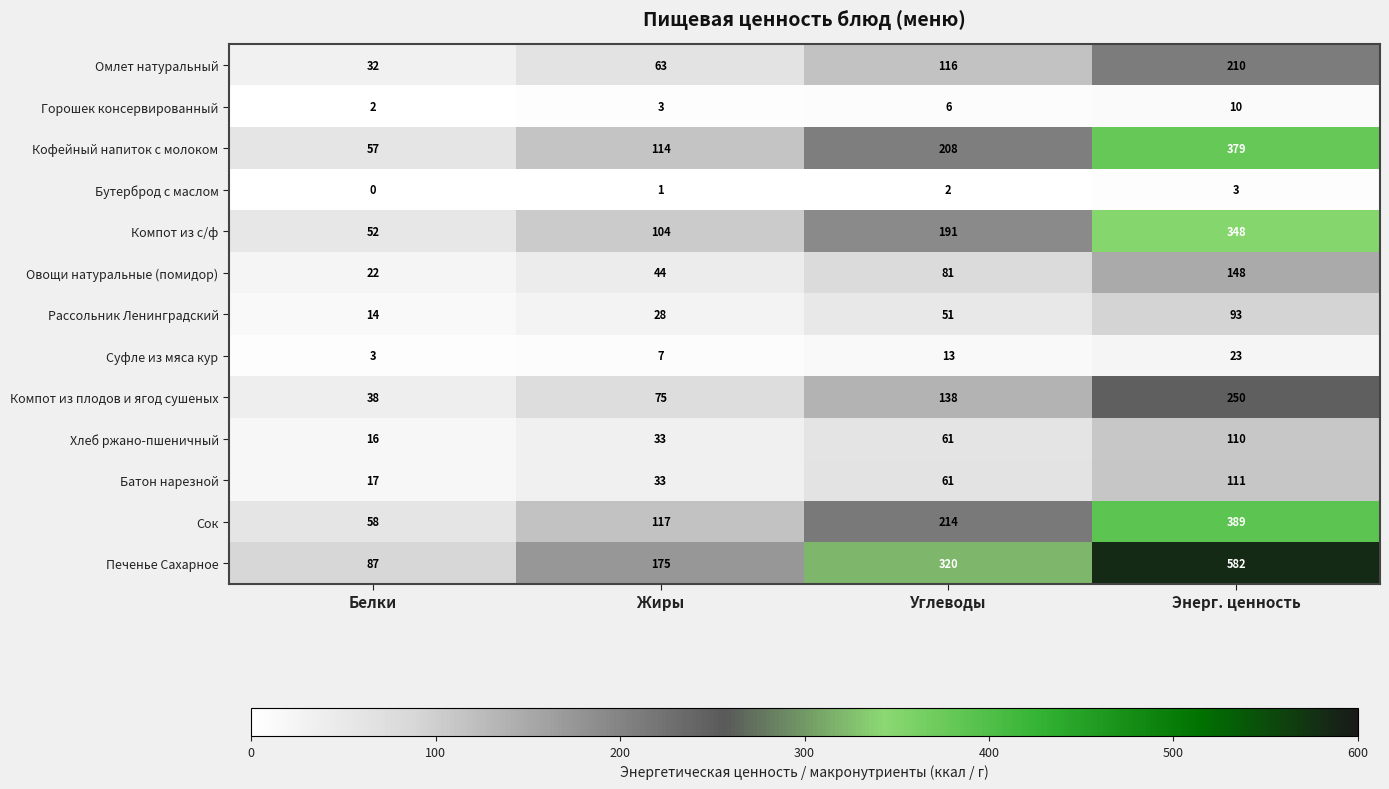

Which series changed the most between Углеводы and Энерг. ценность?

Печенье Сахарное